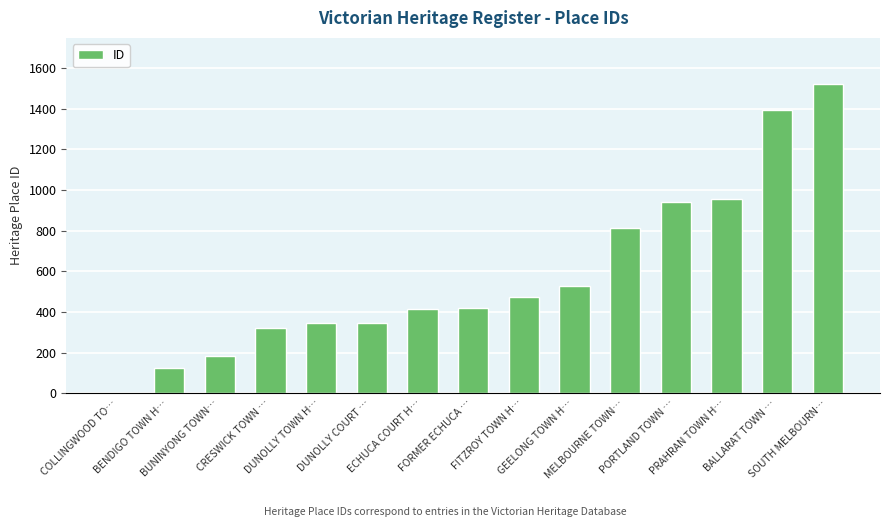

Which label corresponds to the largest value in the chart?

SOUTH MELBOURN…